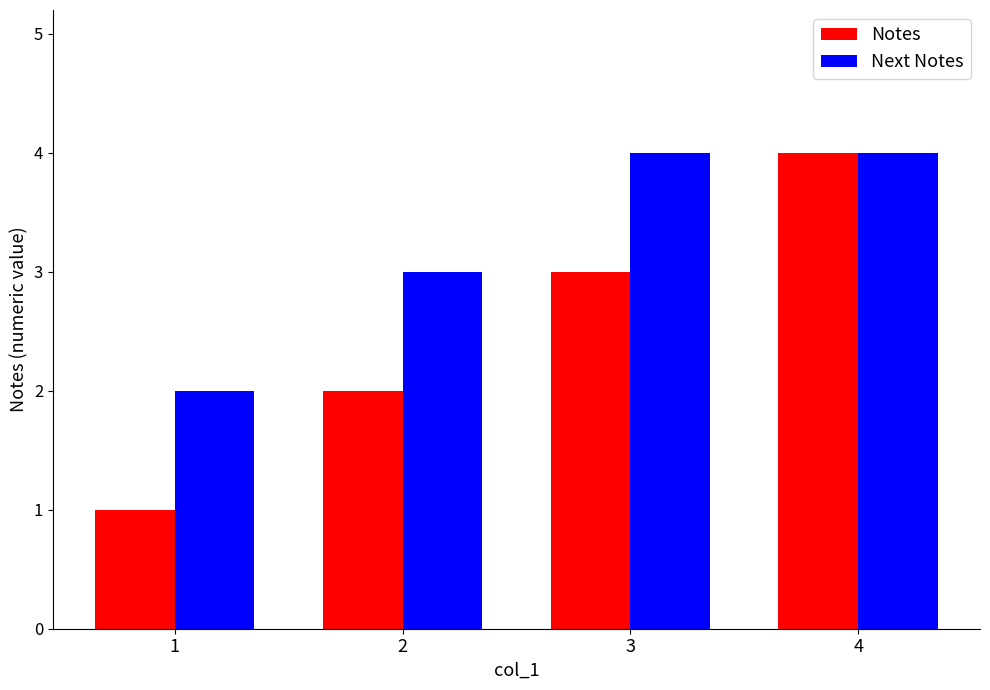

Reading left to right, what are all the values shown in this chart?

Notes: 1	2	3	4
Next Notes: 2	3	4	4